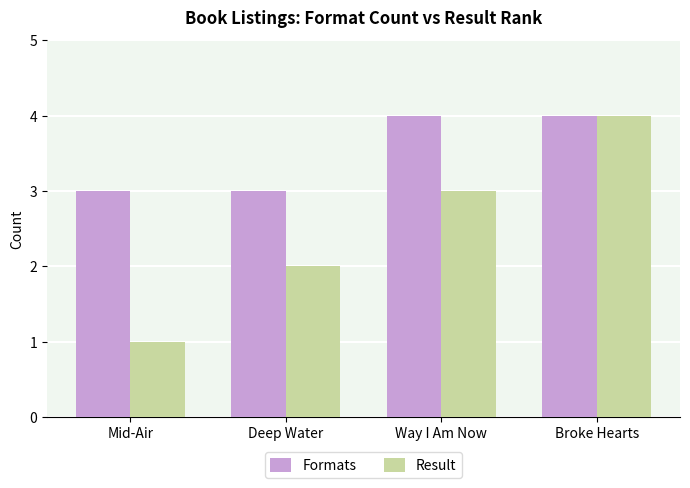

Rank the series at Deep Water from highest to lowest value.

Formats, Result